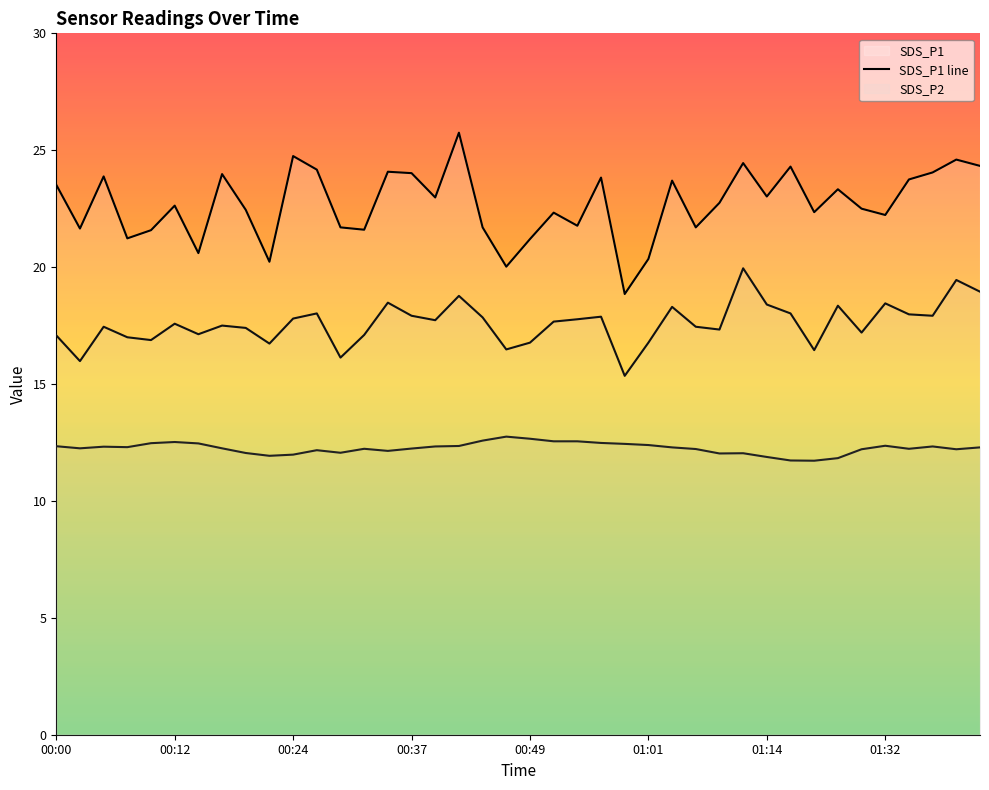

Which series has the widest spread of values?

SDS_P1